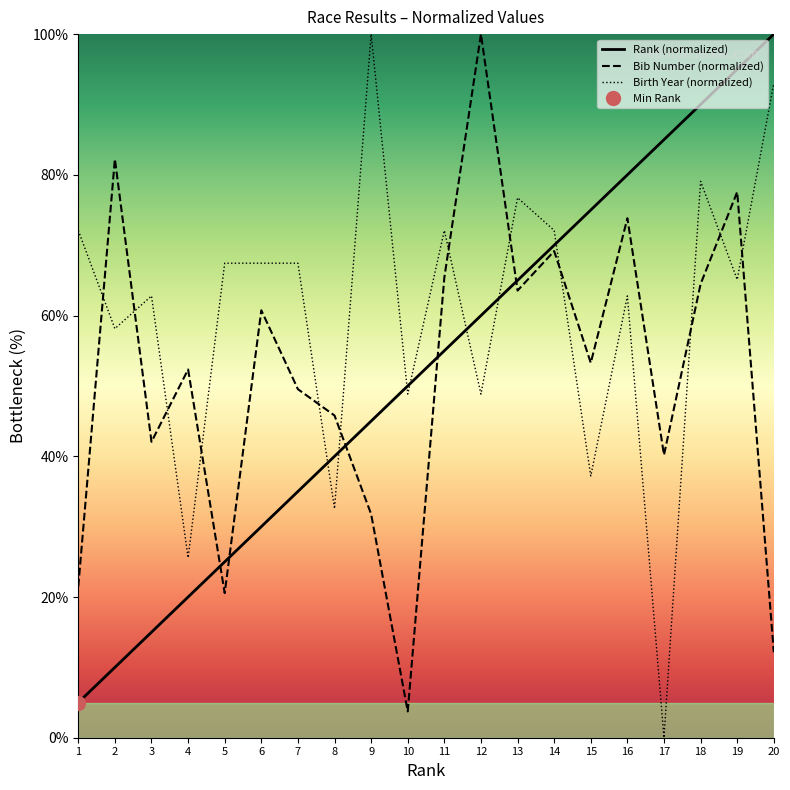

What is the value of the Bib Number point at the 8th from the left?

45.8